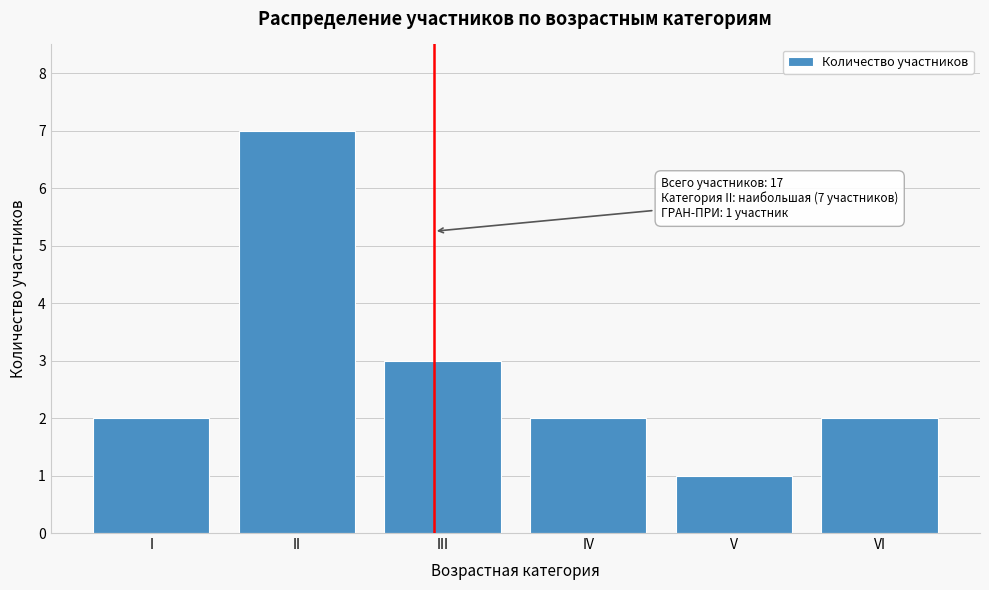

Reading left to right, what are all the values shown in this chart?

I=2	II=7	III=3	IV=2	V=1	VI=2